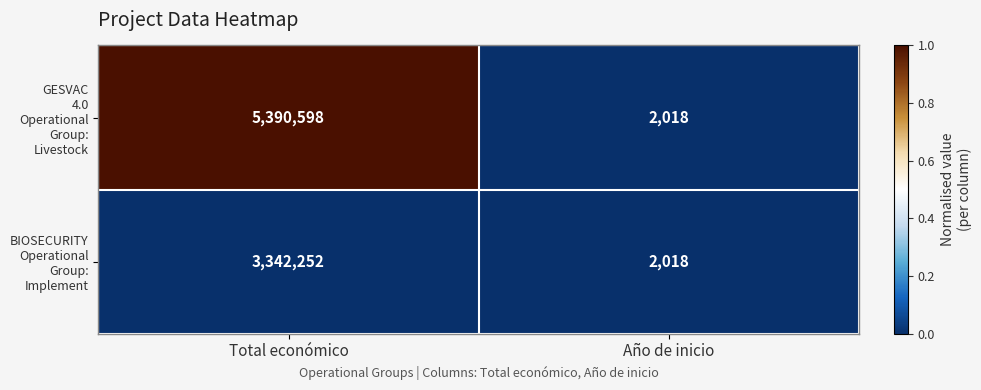

At which category is the sum across all series the highest?

Total económico